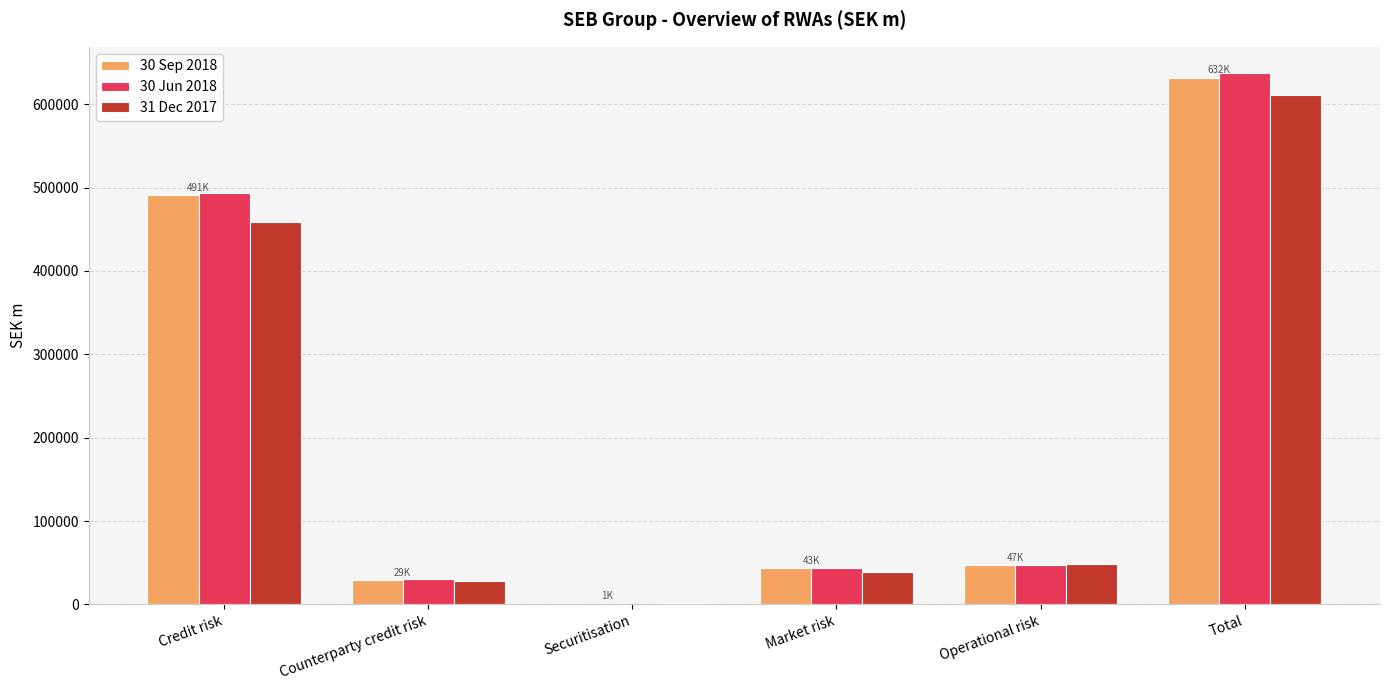

What is the sum of the 31 Dec 2017 values at Counterparty credit risk and Operational risk?

75703.4